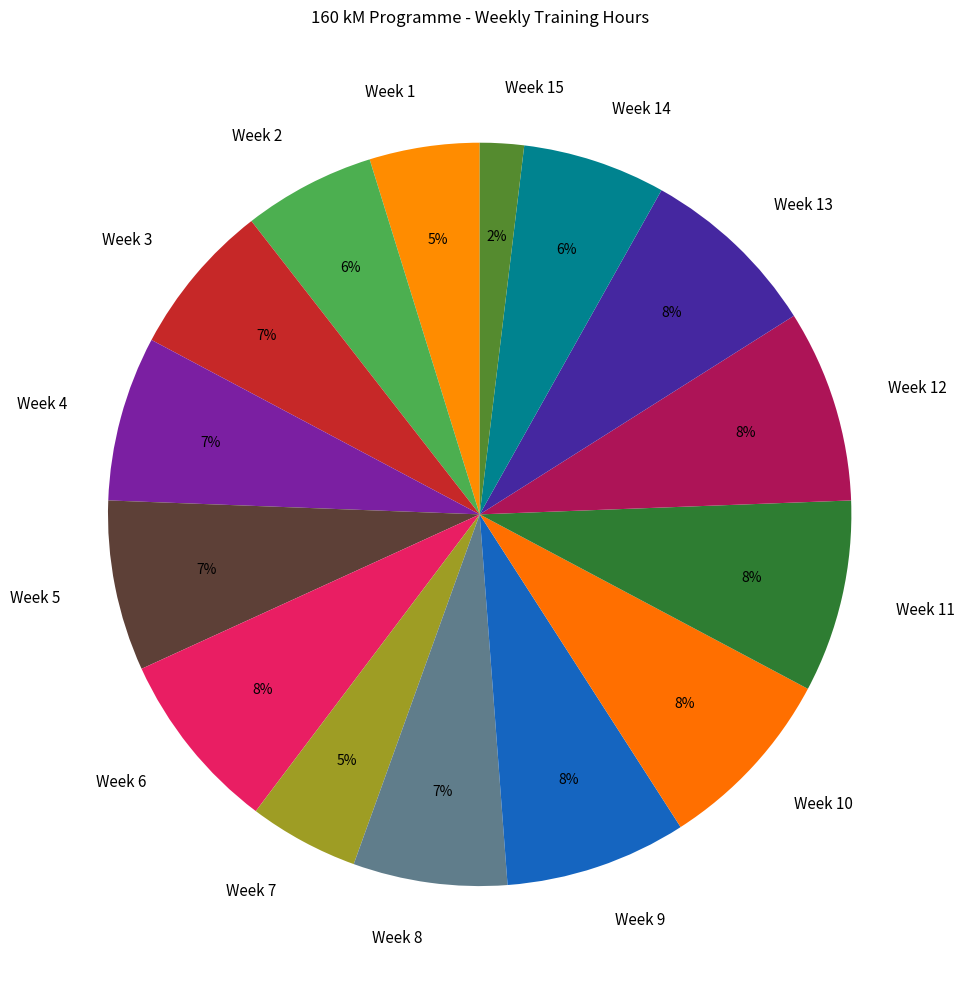

Which category has the smallest portion of the pie?

Week 15